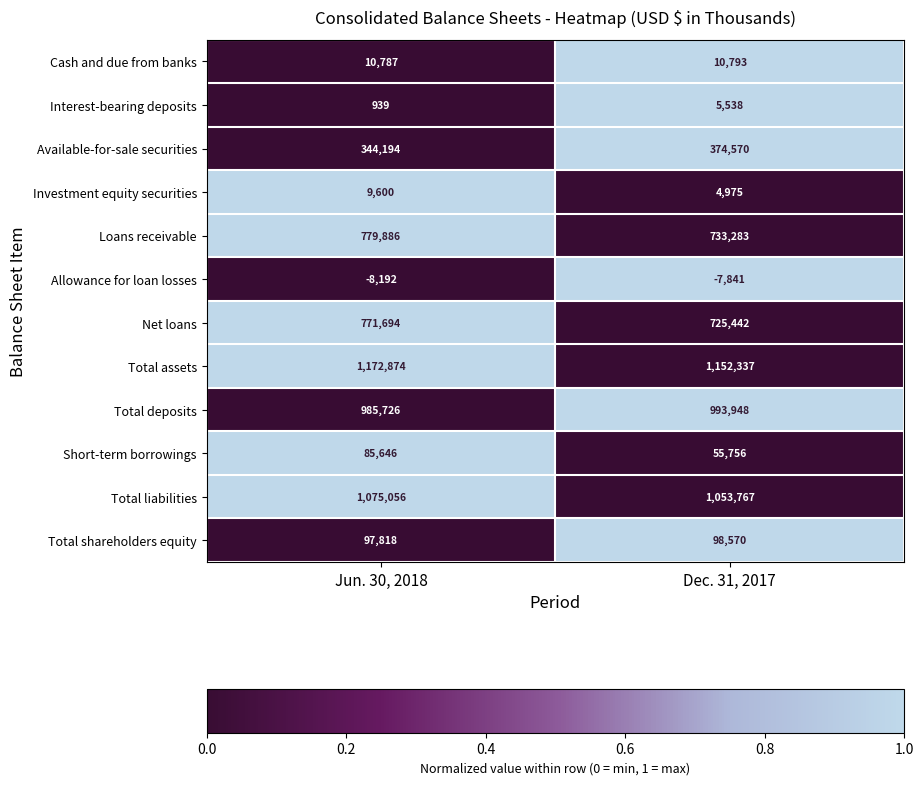

How many data points in Total liabilities are less than 1075056?

1